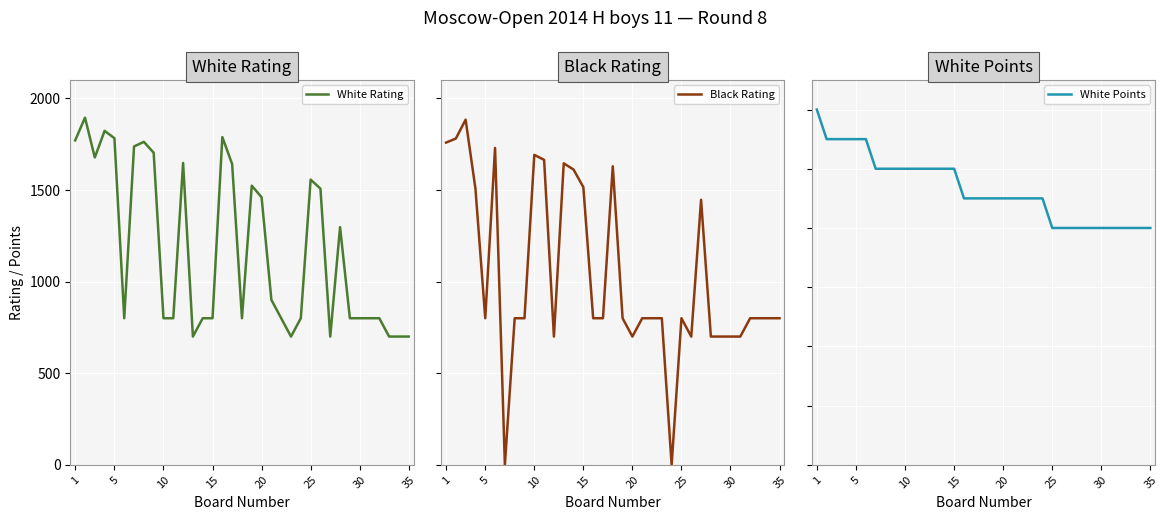

Which series has the largest range (max minus min)?

Black Rating